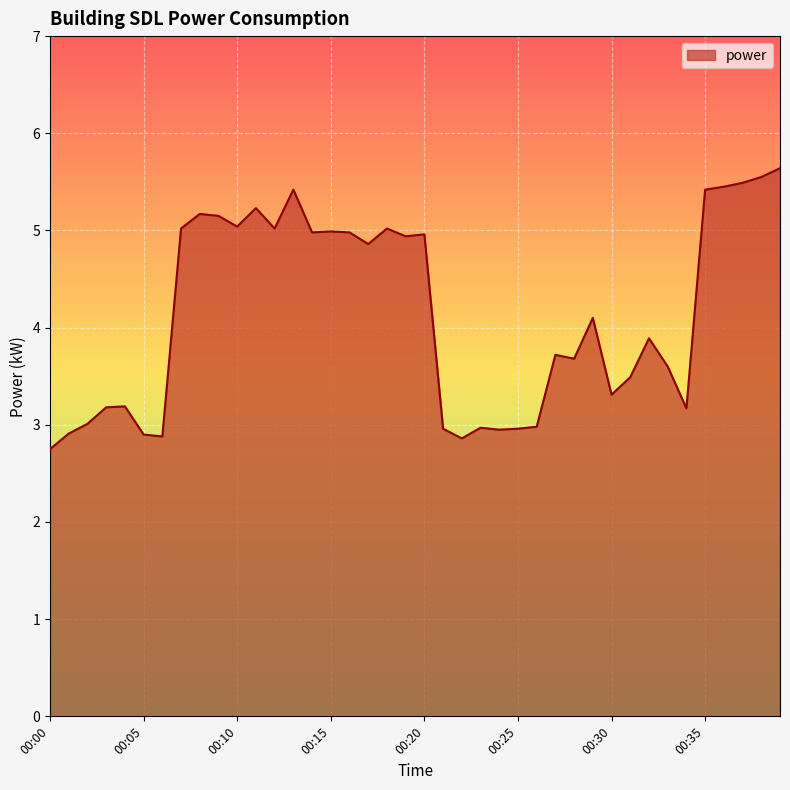

Does the chart have visible grid lines?

Yes